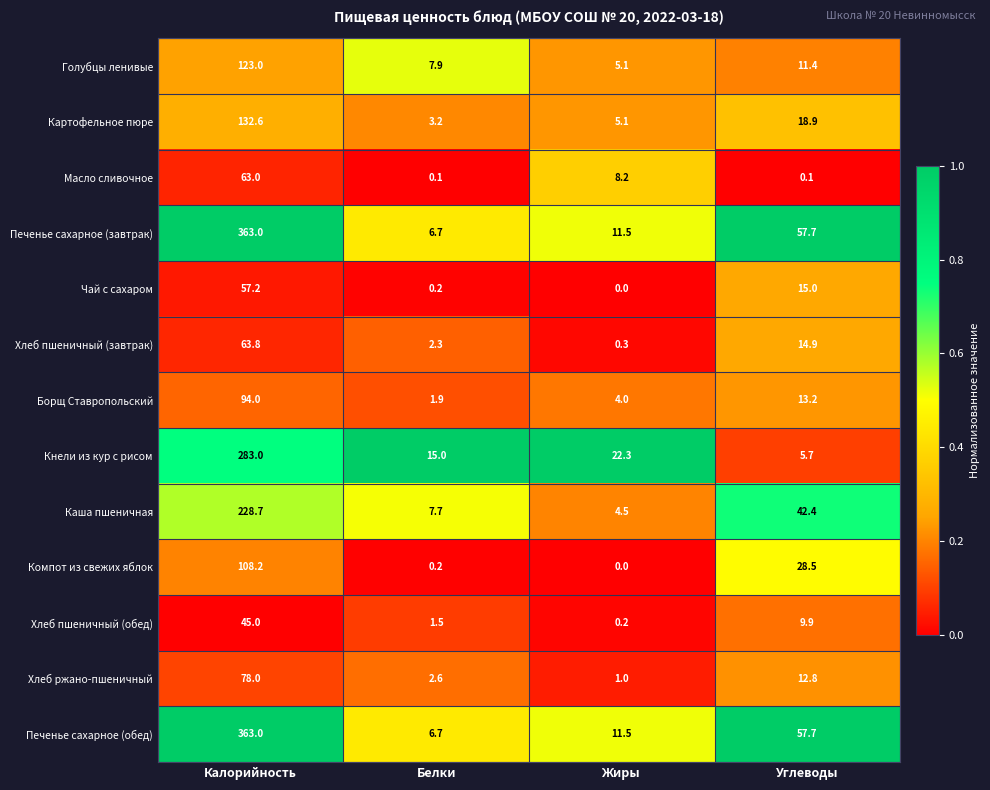

The value of Голубцы ленивые at Калорийность is 33.5. True or false?

False